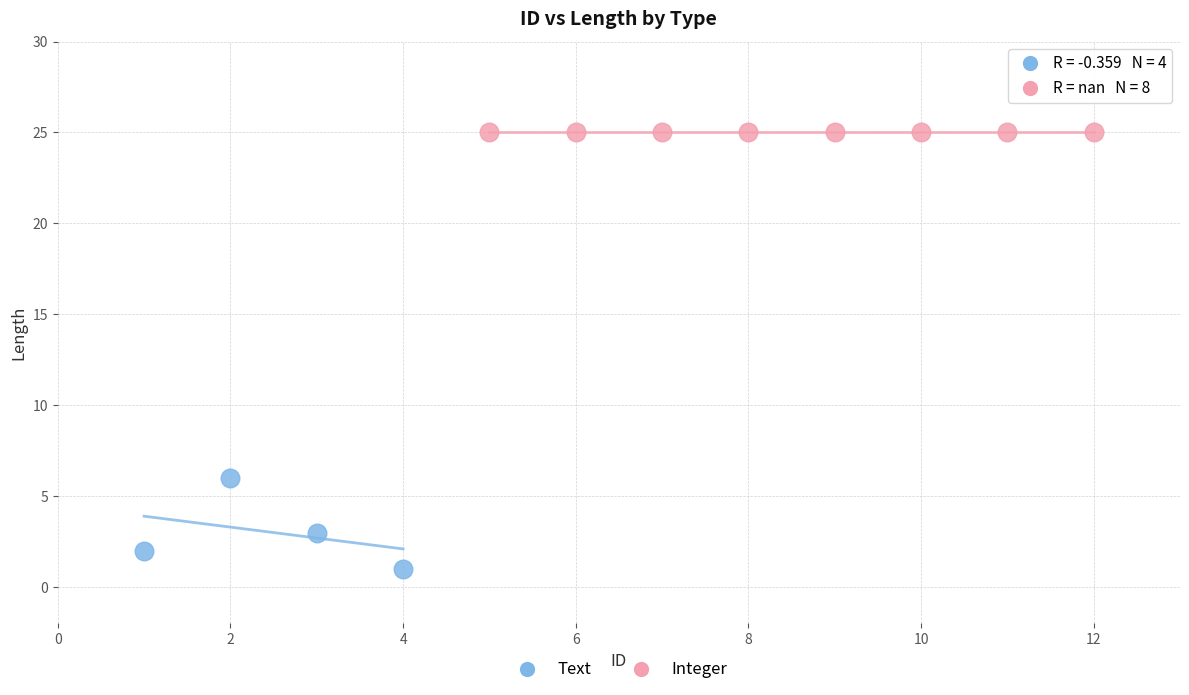

Which series reaches the maximum Y coordinate?

Integer